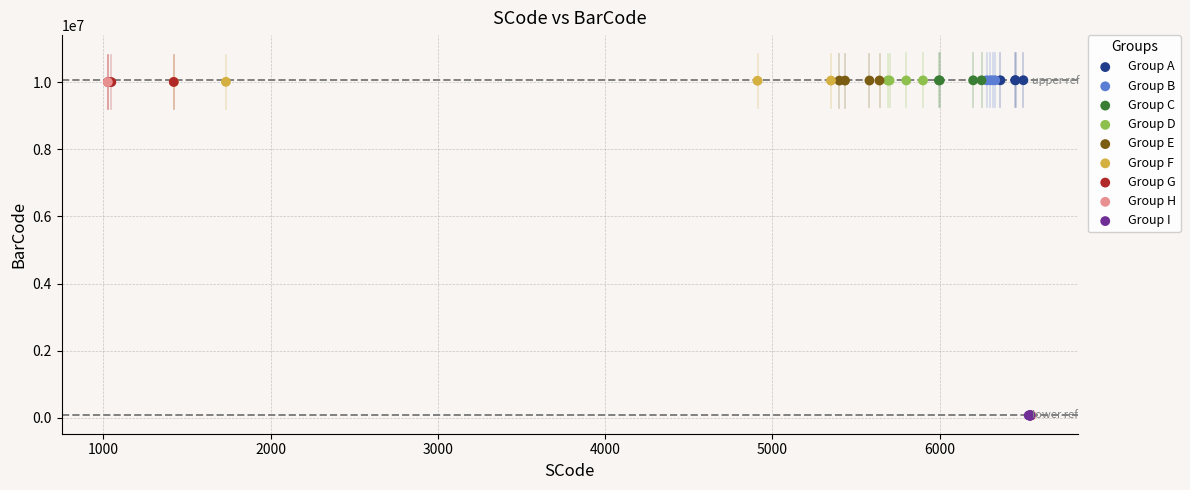

Which series has the largest Y range (max minus min)?

Group H